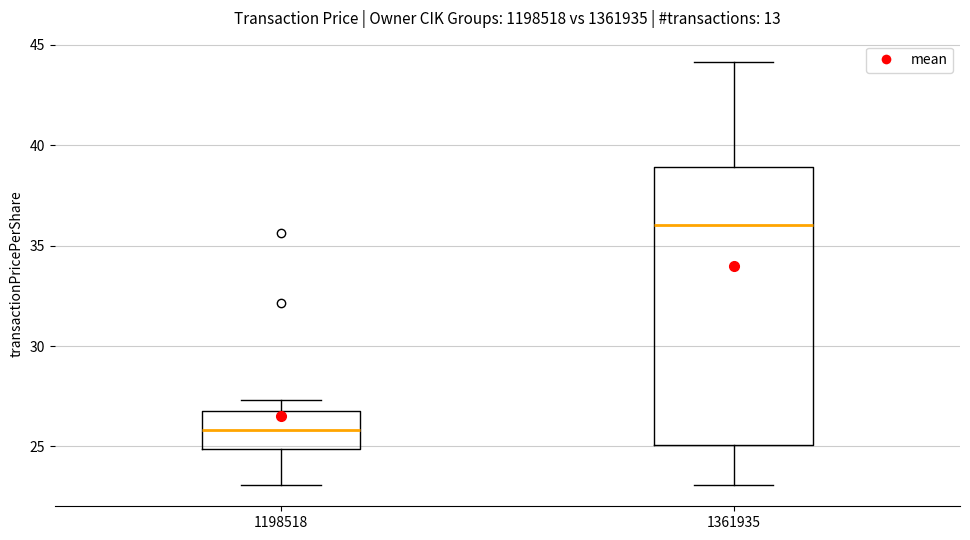

Where does the upper whisker of the box at x = 1361935 end on the y-axis? The values are not printed on the chart, so give them approximately, as read against the axis.

44.0